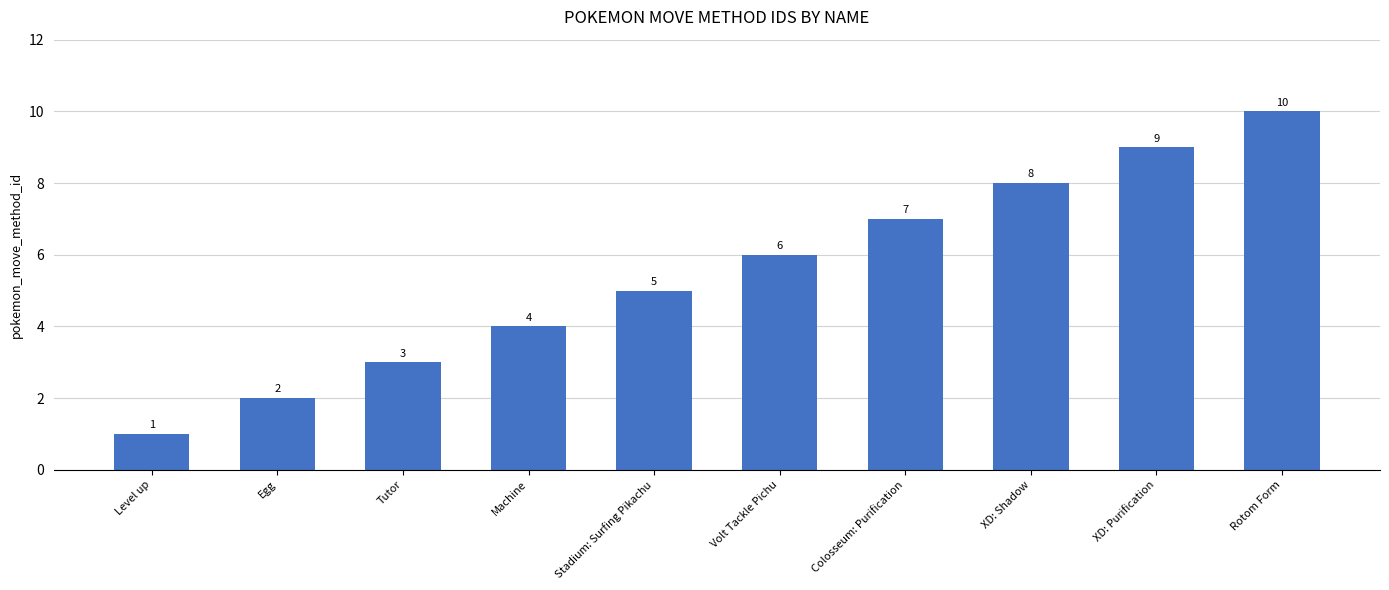

Where is the data nearest to the value 5?

Stadium: Surfing Pikachu